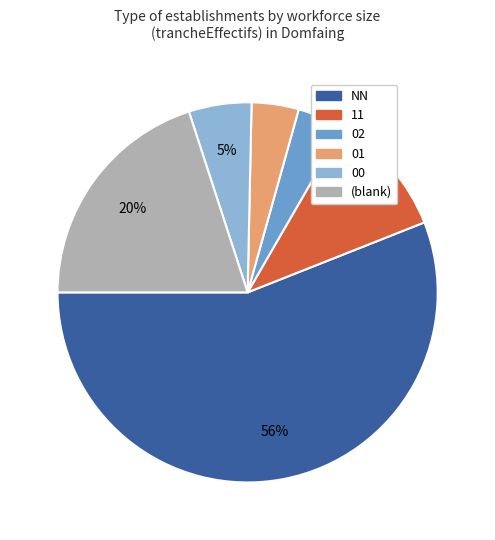

What percentage is the 01 slice, to the nearest percent?

4%